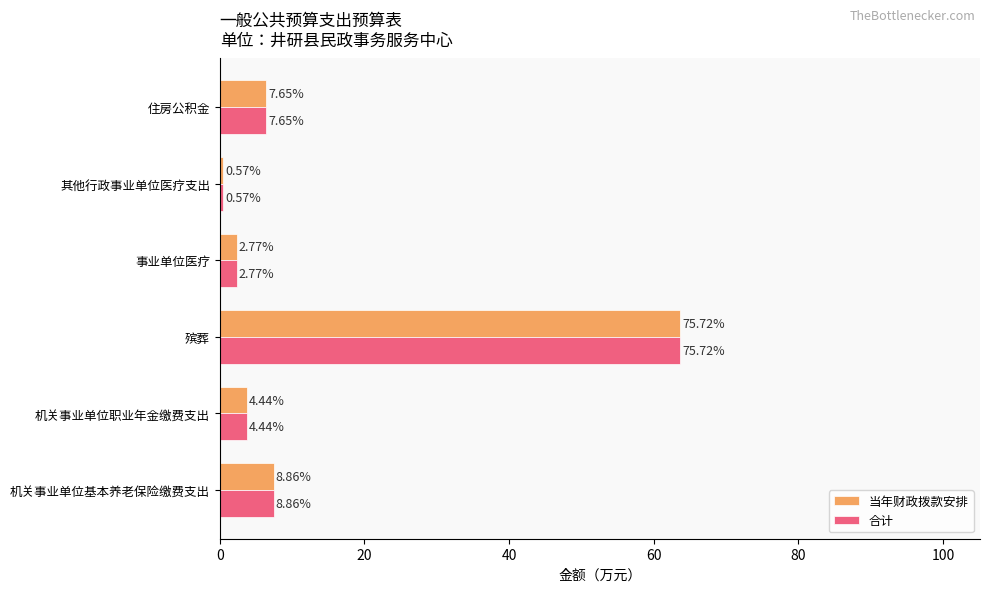

How many bars are there in each group?

2